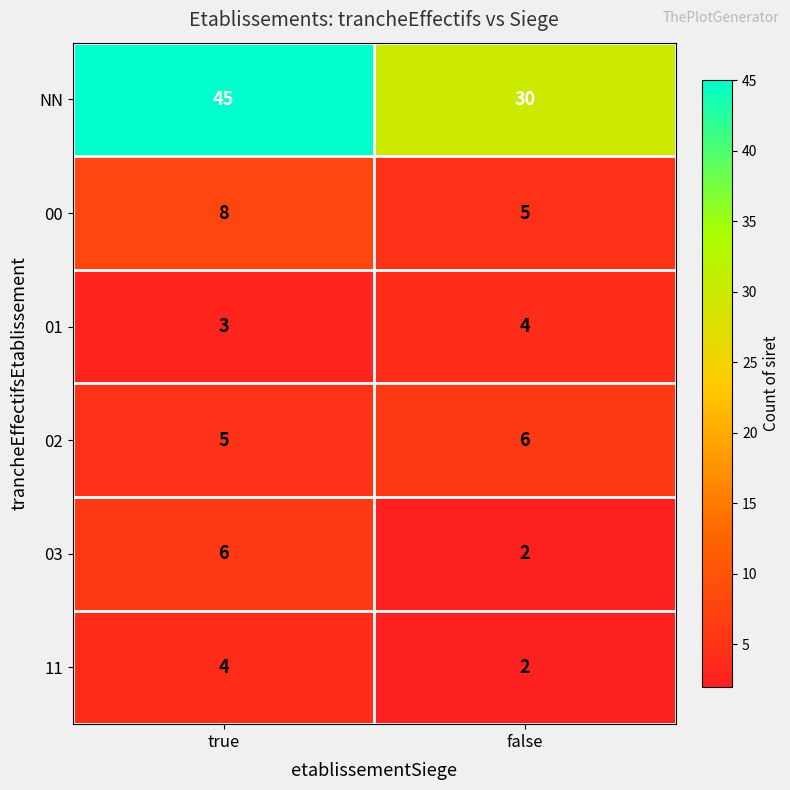

What is the difference between the maximum and minimum values in the 00 series?

3